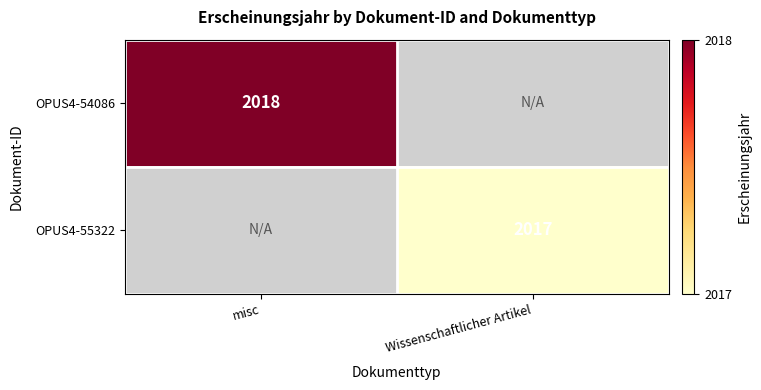

The value of OPUS4-55322 at Wissenschaftlicher Artikel is 2017. True or false?

True